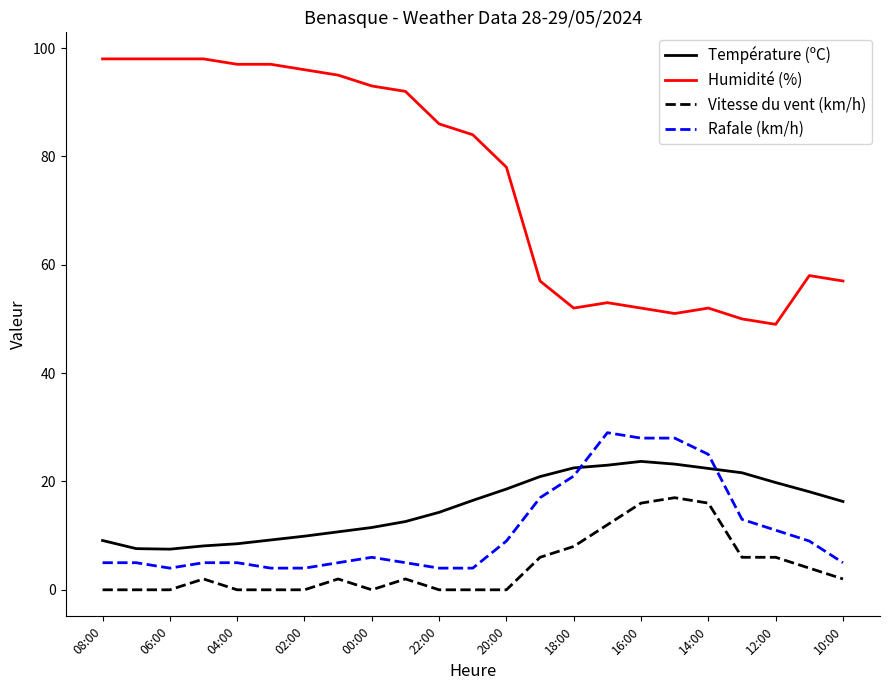

True or false: Humidité (%) and Rafale (km/h) cross at least once.

False